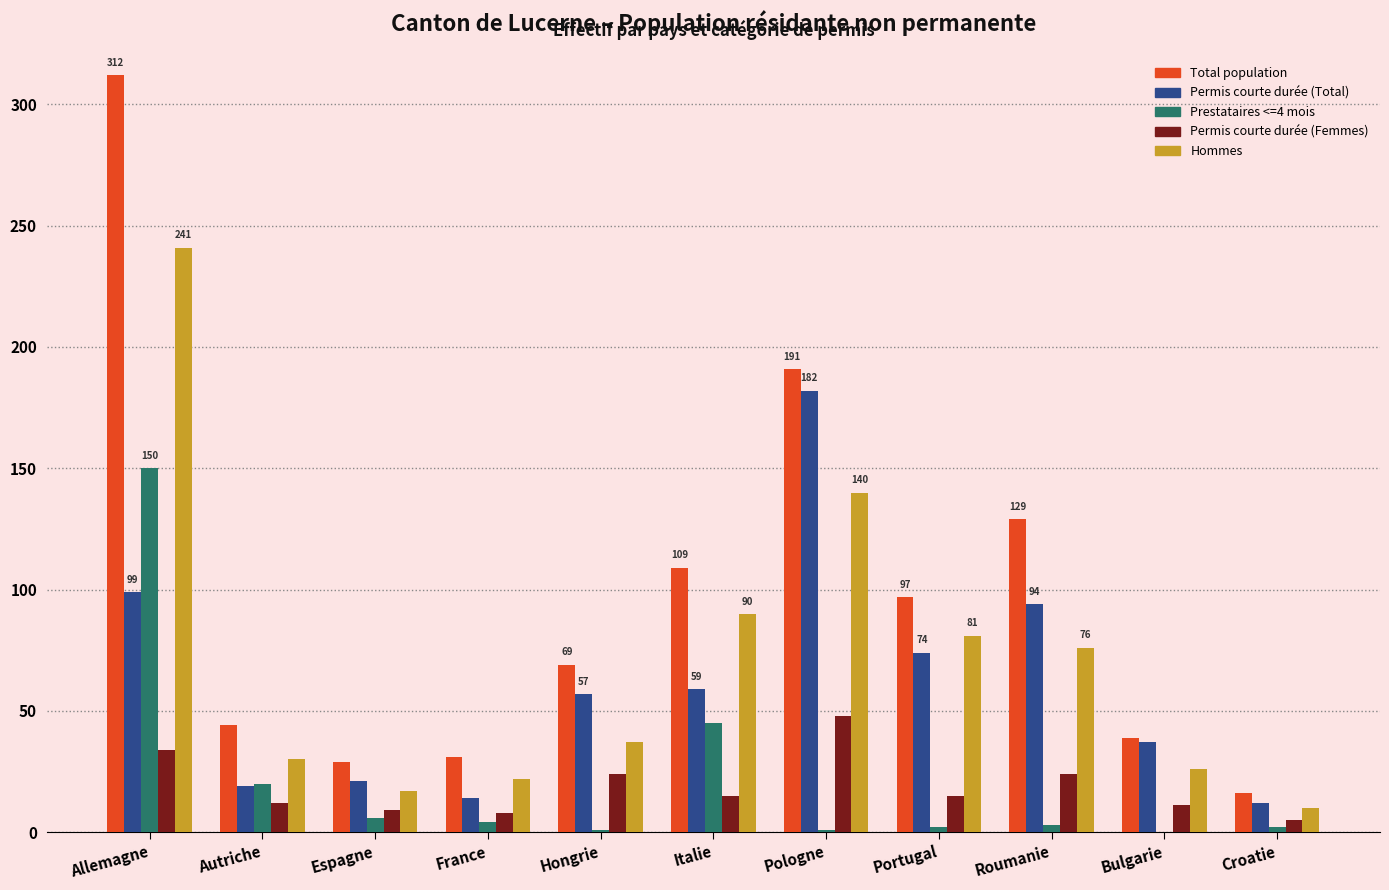

Which category has the highest value across all series?

Allemagne